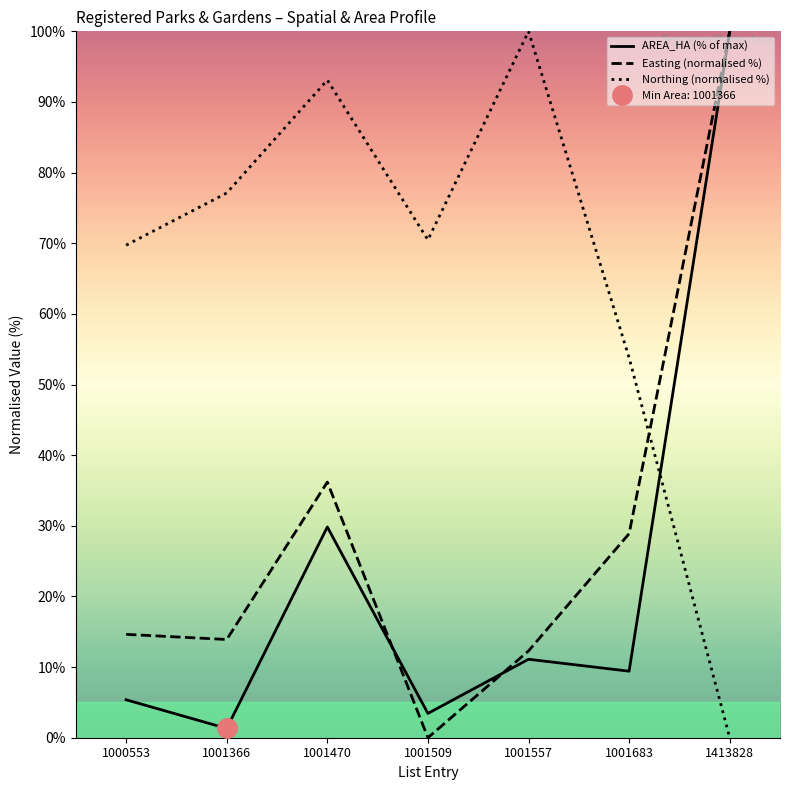

What is the difference between the Easting (normalised %) values at 1001470 and 1001509?

36.2